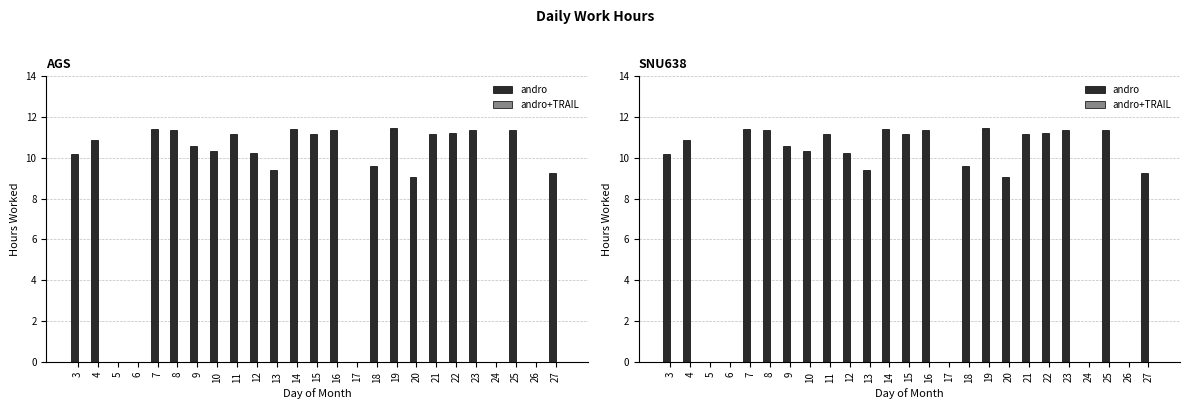

Rank the categories by value from highest to lowest.

19, 7, 14, 16, 23, 8, 25, 22, 11, 15, 21, 4, 9, 10, 12, 3, 18, 13, 27, 20, 5, 6, 17, 24, 26